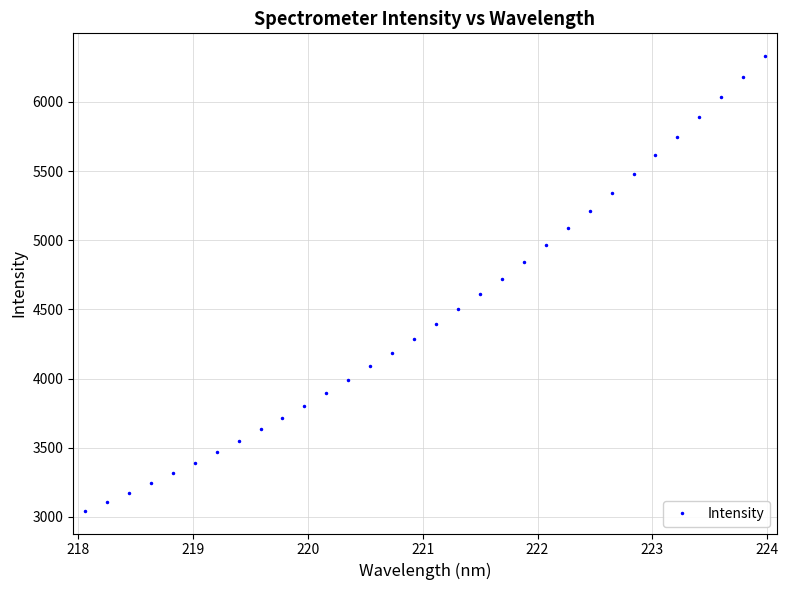

What is the difference between the maximum and second lowest values?

3222.4